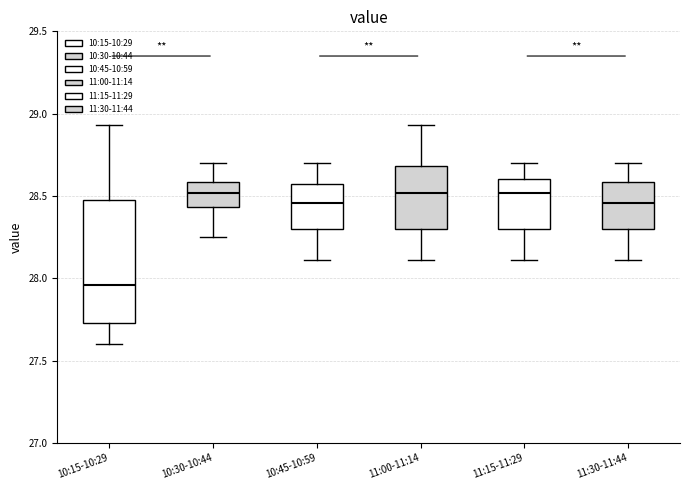

Reading left to right, read every box against the y-axis: the position of its median line, the range the box covers, and the ends of its whiskers. The values are not printed on the chart, so give them approximately, as read against the axis.

10:15-10:29: median 27.95, box 27.75 to 28.50, whiskers 27.60 to 28.95
10:30-10:44: median 28.50, box 28.45 to 28.60, whiskers 28.25 to 28.70
10:45-10:59: median 28.45, box 28.30 to 28.55, whiskers 28.10 to 28.70
11:00-11:14: median 28.50, box 28.30 to 28.70, whiskers 28.10 to 28.95
11:15-11:29: median 28.50, box 28.30 to 28.60, whiskers 28.10 to 28.70
11:30-11:44: median 28.45, box 28.30 to 28.60, whiskers 28.10 to 28.70